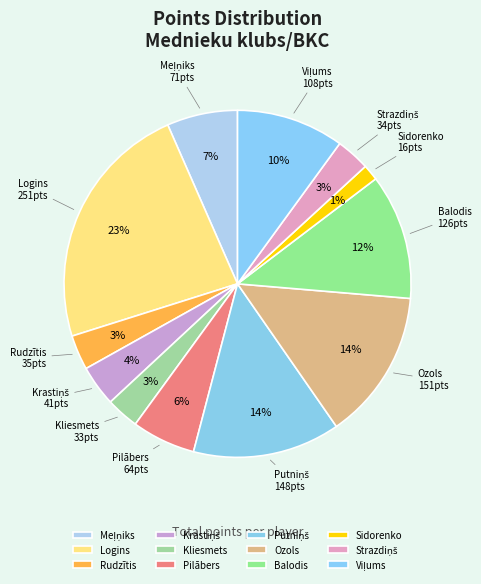

To the nearest percent, what is the difference between the largest and smallest slice percentages?

22%